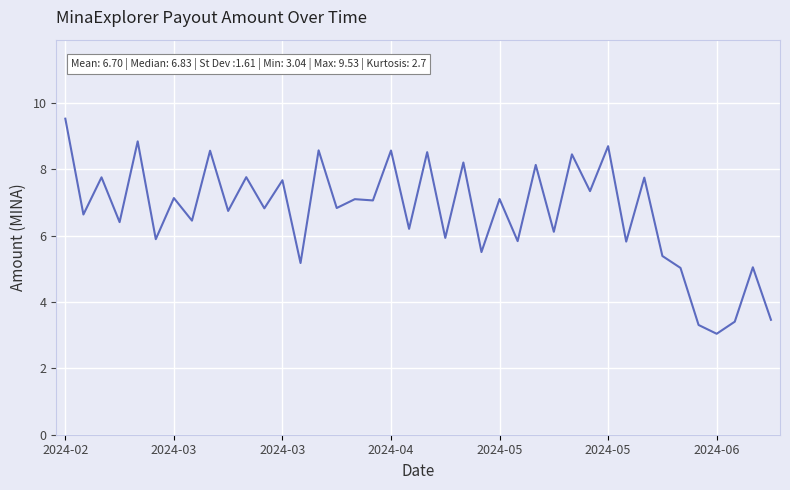

What is the difference between the maximum and minimum values?

6.5